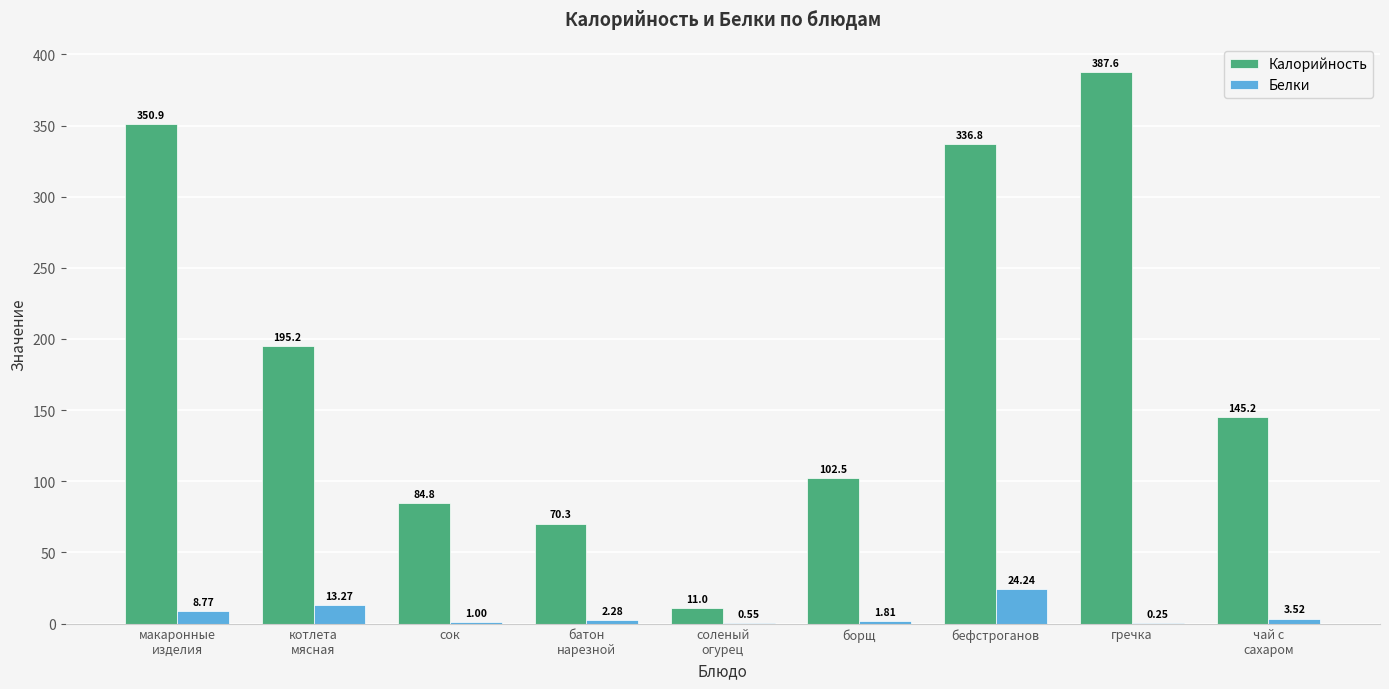

Which category has the highest value in the Калорийность series?

гречка